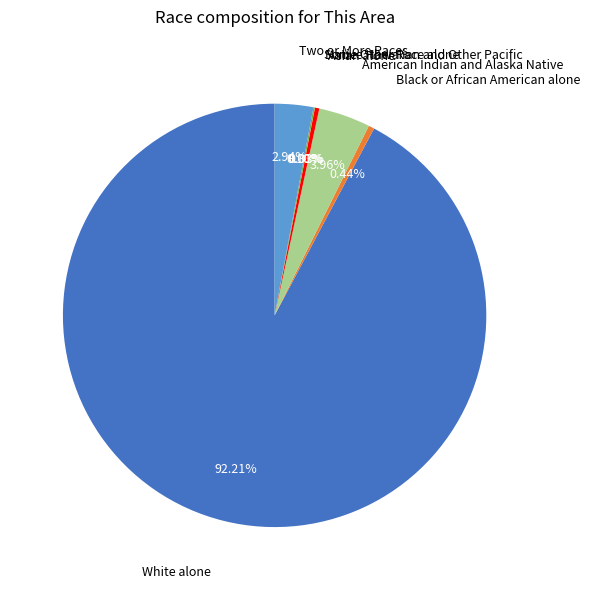

Which slice is the largest?

White alone